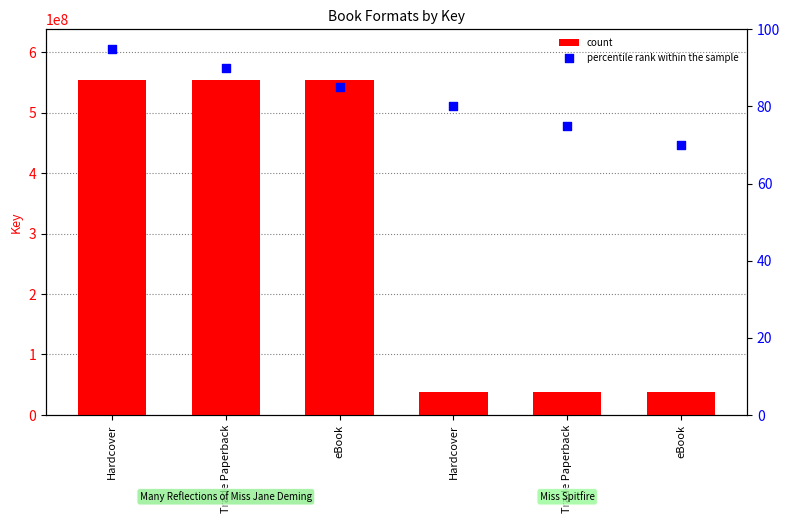

What is the total value across all series at Trade Paperback?

555042163